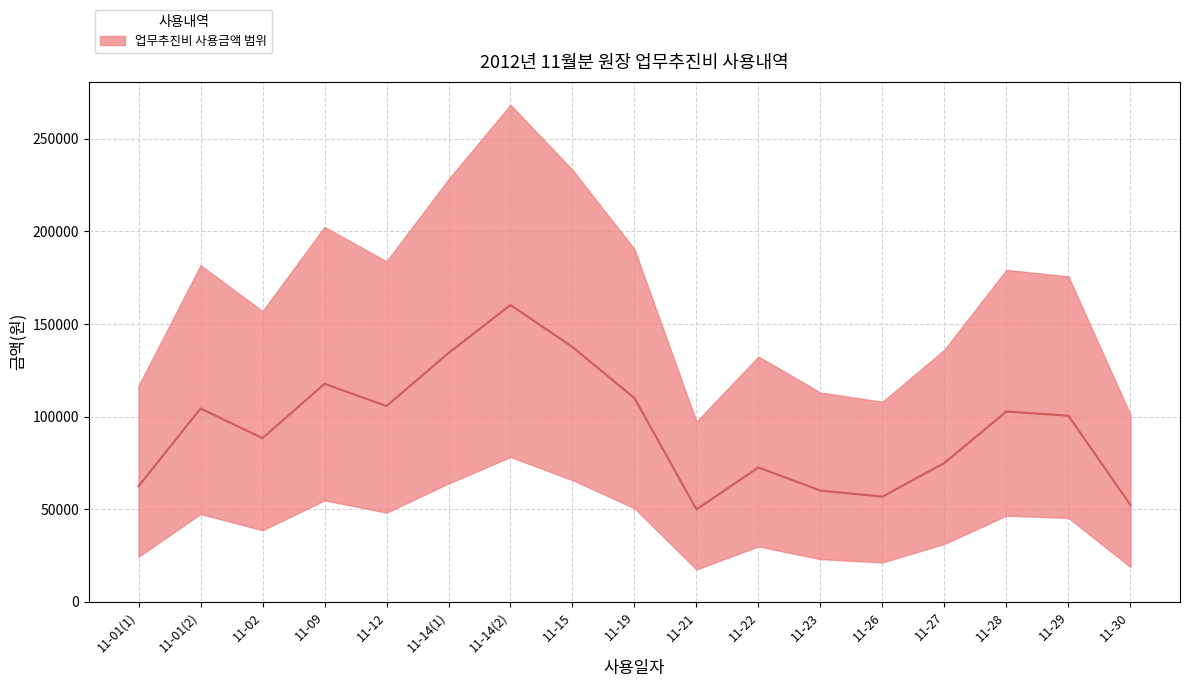

Where is the data nearest to the value 119400?

11-02